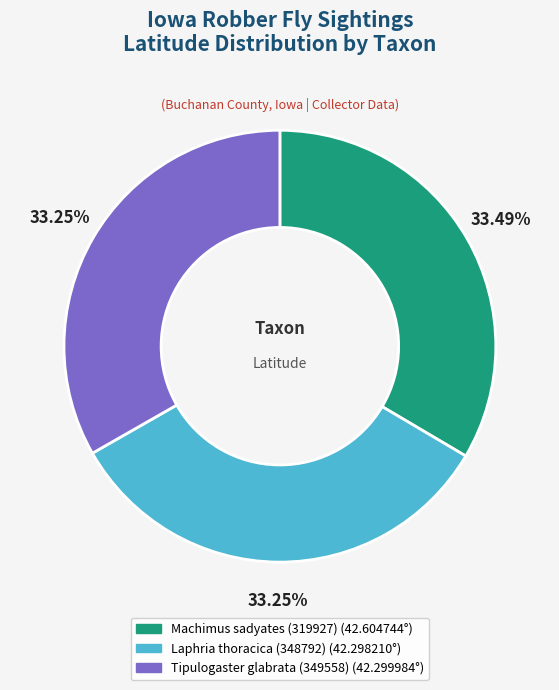

What is the ratio of the value at Laphria thoracica (348792) to the value at Machimus sadyates (319927)?

1.0